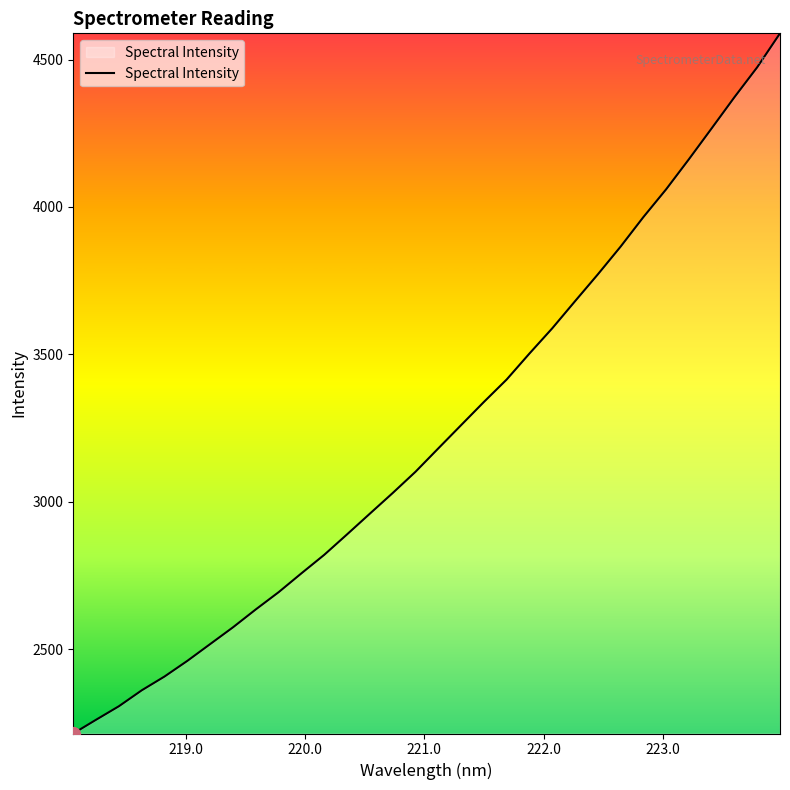

Count the number of categories in the chart.

32